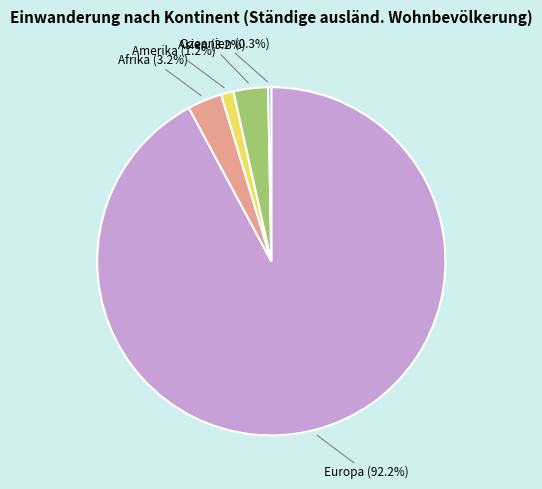

Is it true that Europa is 92% of the pie?

True